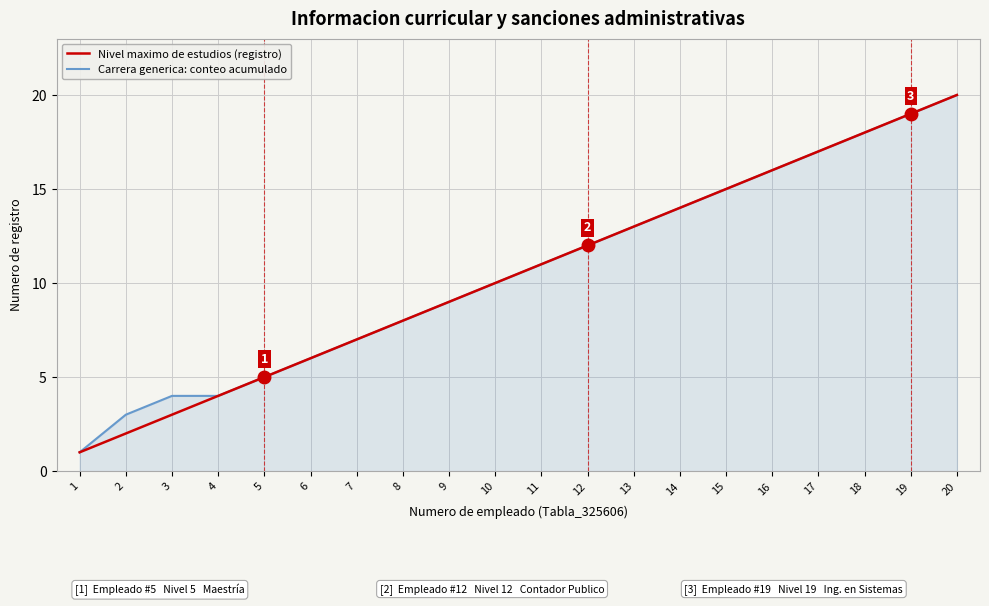

The value of Nivel maximo de estudios (registro) at 17 is 17. True or false?

True